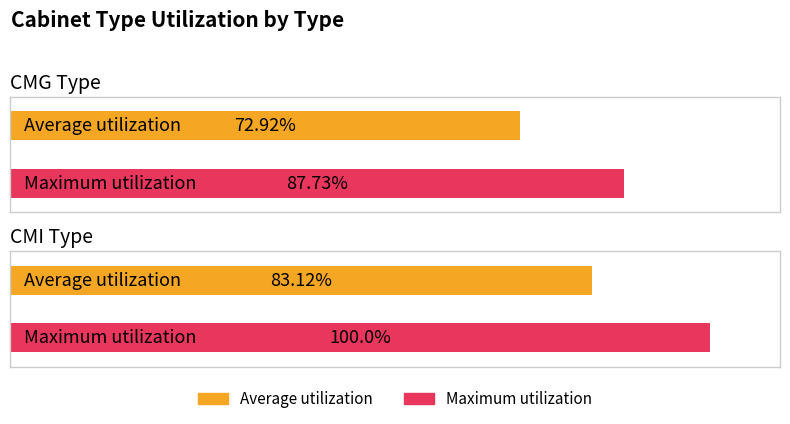

Reading right to left, extract all data points from this chart.

Average utilization: CMI=83.1	CMG=72.9
Maximum utilization: CMI=100.0	CMG=87.7